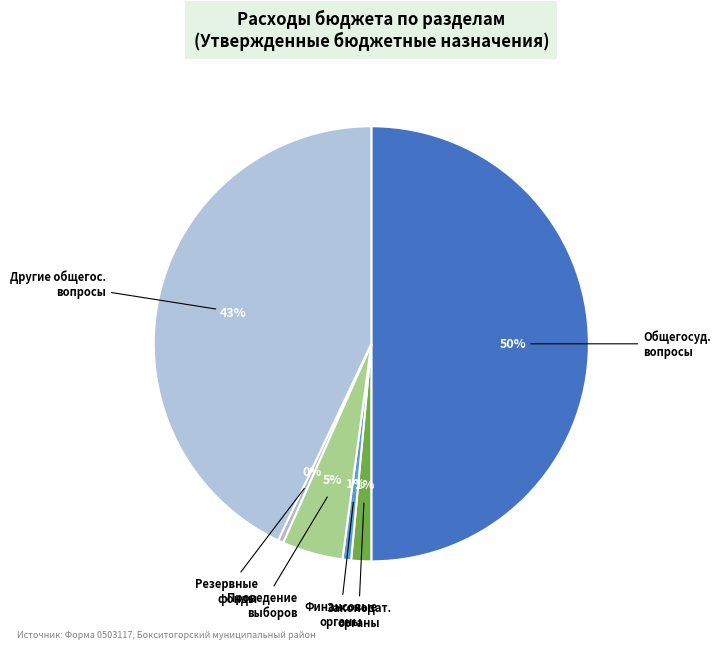

True or false: Проведение выборов accounts for 5% of the total.

True